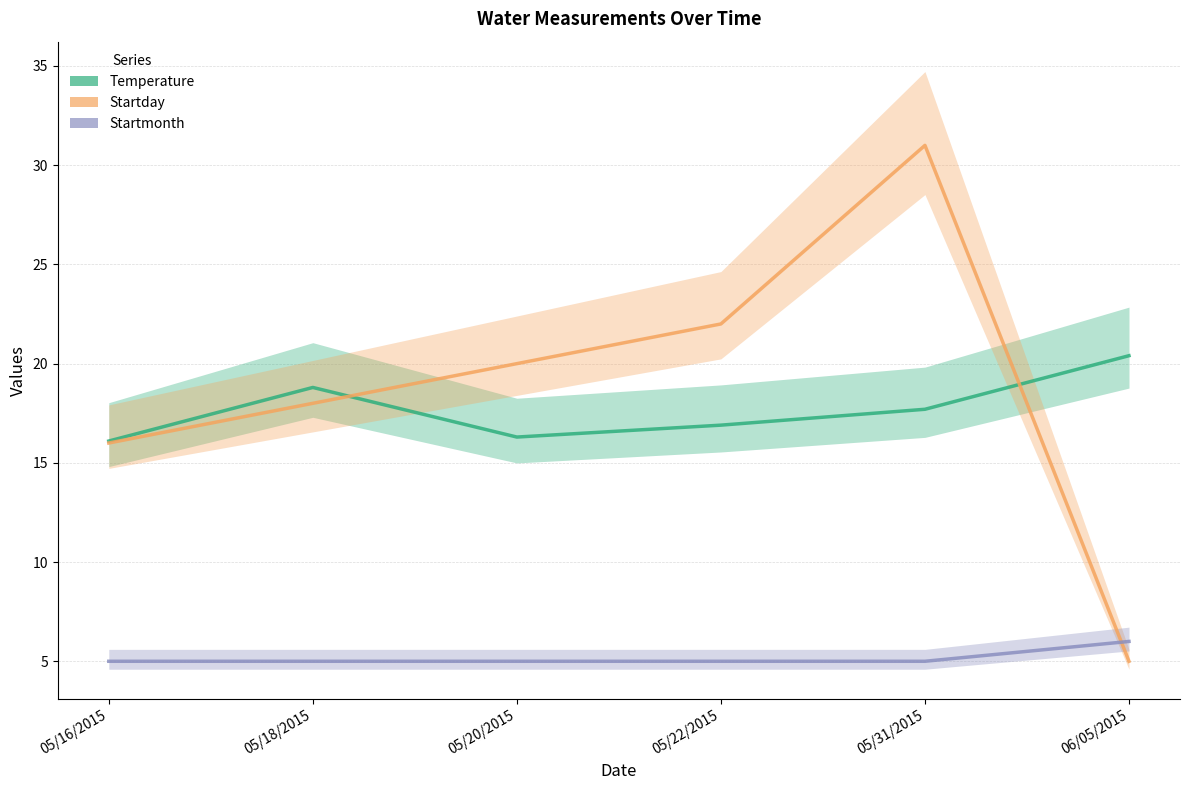

Rank the categories by Temperature value from lowest to highest.

05/16/2015, 05/20/2015, 05/22/2015, 05/31/2015, 05/18/2015, 06/05/2015